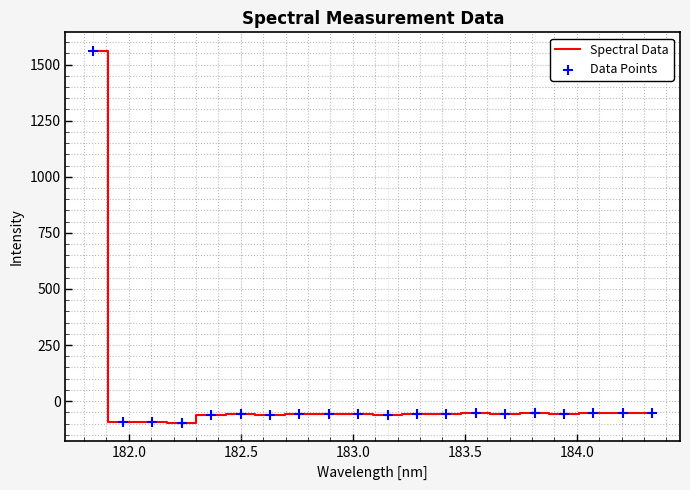

What is the smallest value displayed?

-97.0